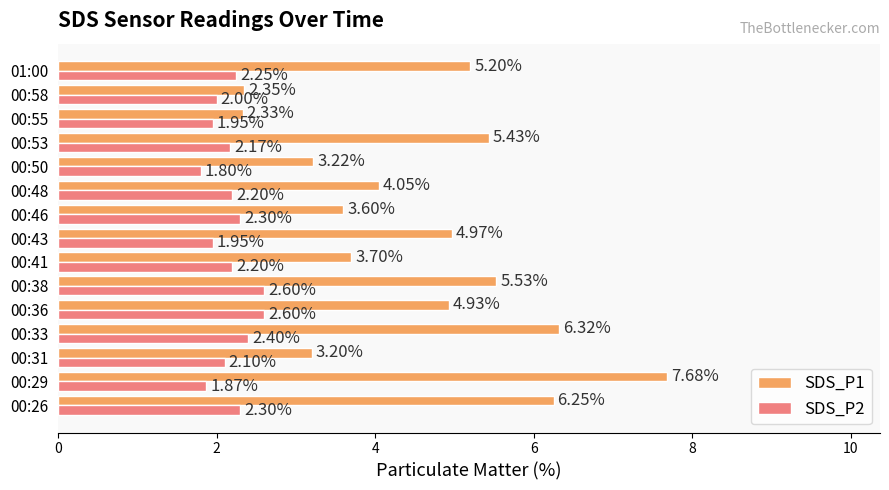

Between 00:29 and 00:41, which series saw the biggest shift?

SDS_P1